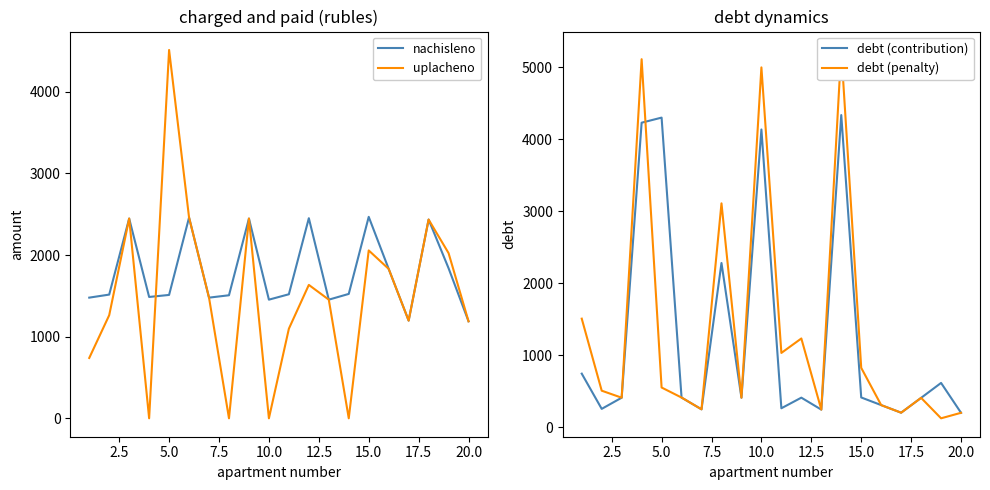

What is the highest value of the debt (contribution) series?

4338.2